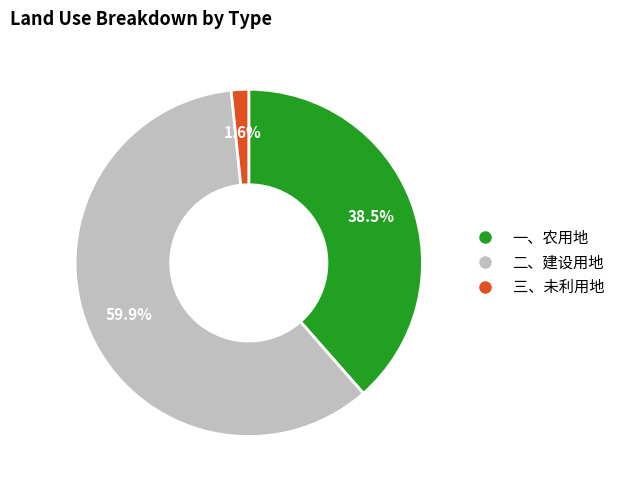

Do 三、未利用地 and 一、农用地 together represent more than half of the pie?

No